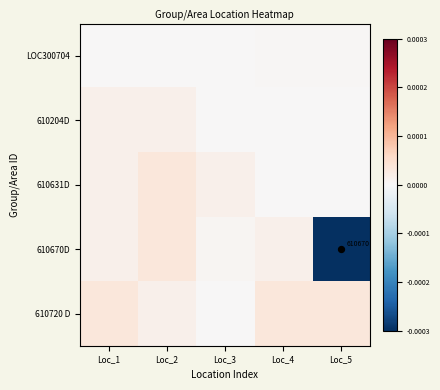

Rank the series at Loc_2 from lowest to highest value.

LOC300704, 610204D, 610720 D, 610631D, 610670D